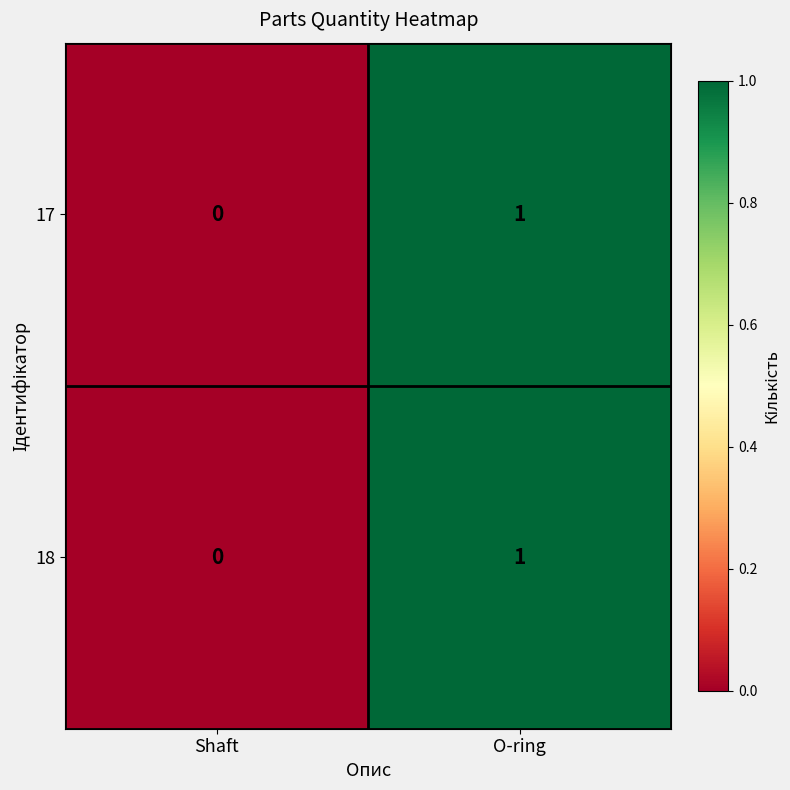

Reading left to right, list all the values displayed in this chart.

17: 0	1
18: 0	1